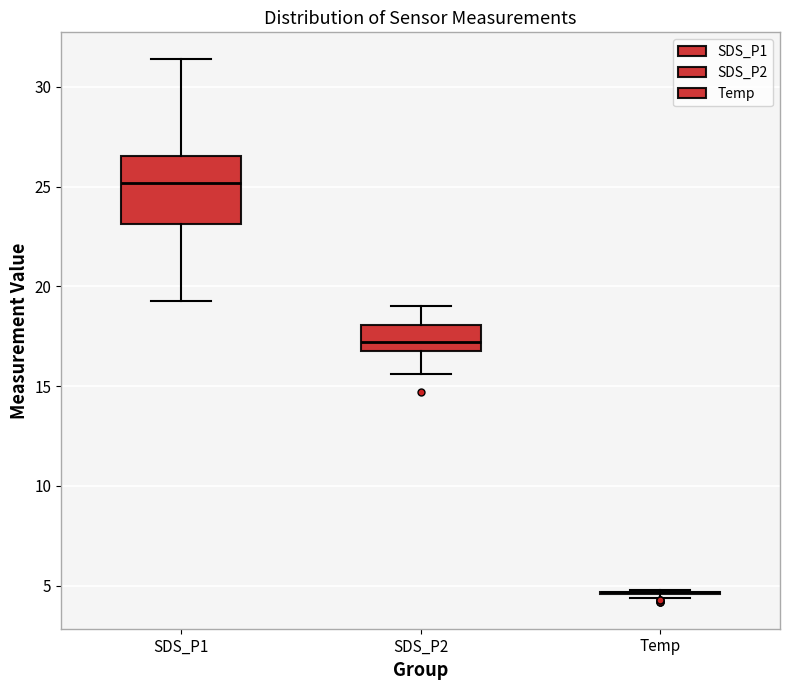

Reading left to right, transcribe this box plot: for each box, give where its median line is, the range the box spans, and where its two whiskers end, as read against the y-axis. The values are not printed on the chart, so give them approximately, as read against the axis.

SDS_P1: median 25.0, box 23.0 to 26.5, whiskers 19.5 to 31.5
SDS_P2: median 17.0 (just above the box's lower edge), box 17.0 to 18.0, whiskers 15.5 to 19.0
Temp: box collapsed to a line at 4.5, whiskers 4.5 to 5.0